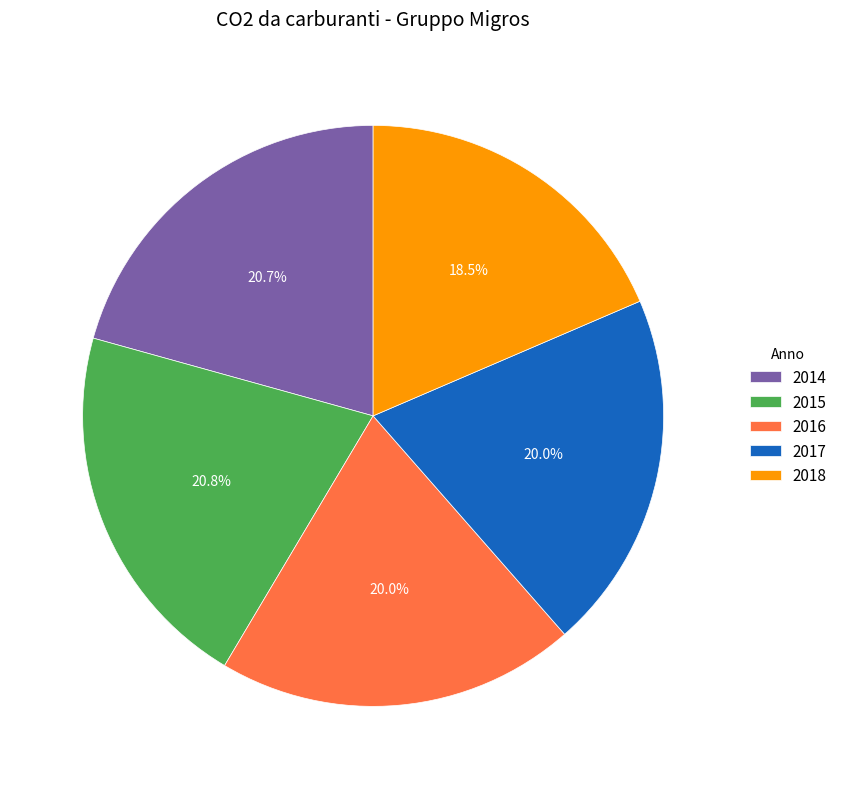

Count the number of slices in the pie.

5